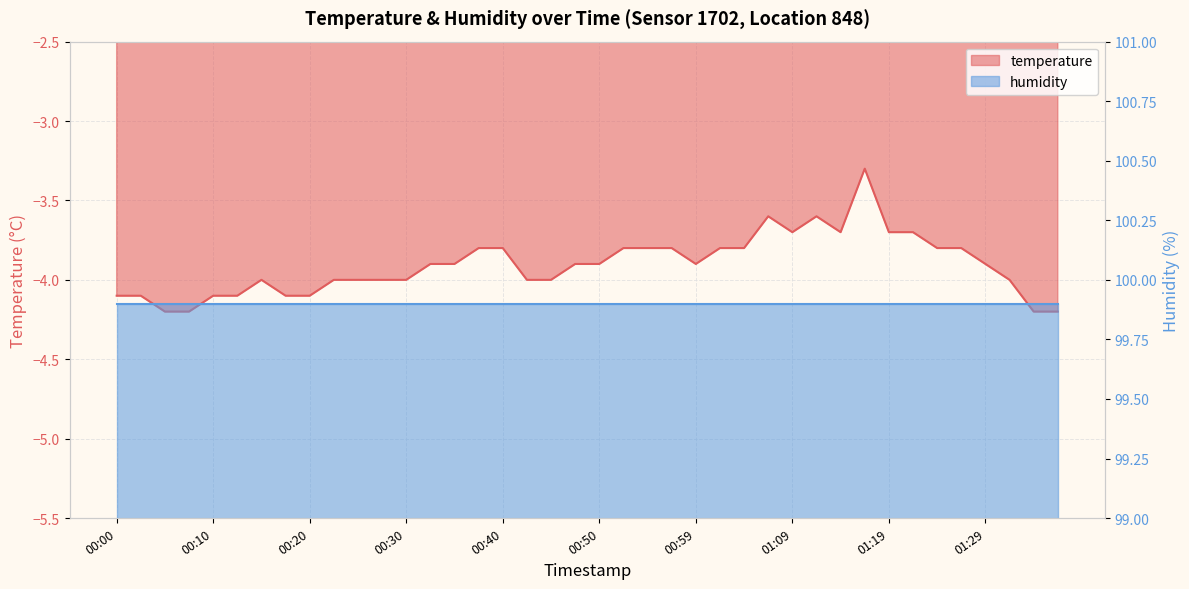

What position from the right is 00:52?

19